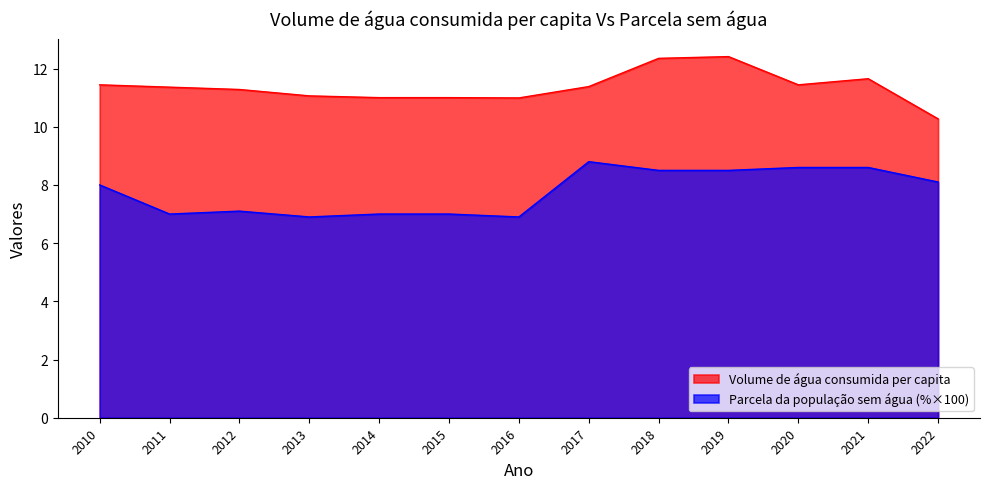

What is the total value across all series at 2012?

18.4